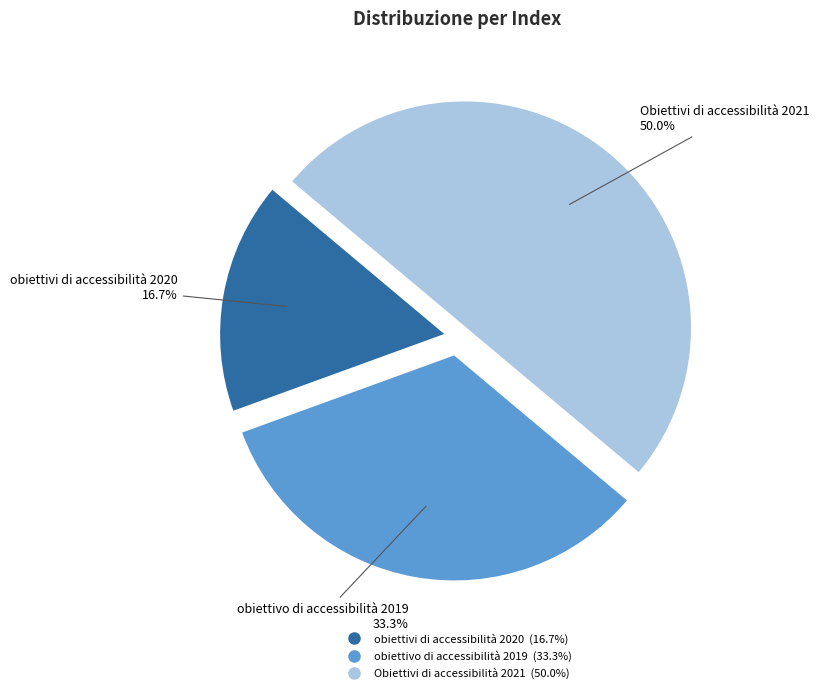

True or false: obiettivo di accessibilità 2019 accounts for 43% of the total.

False